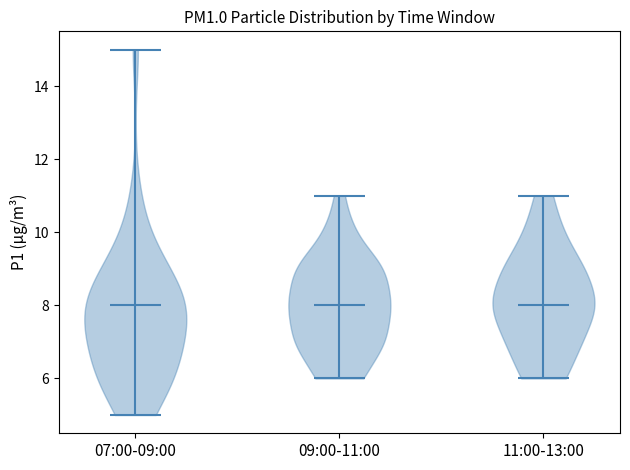

What is the lowest point the violin for 09:00-11:00 reaches on the y-axis? The values are not printed on the chart, so give them approximately, as read against the axis.

6